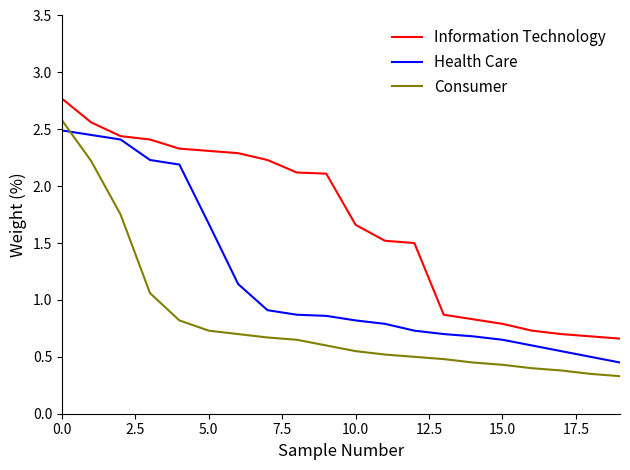

True or false: Consumer and Information Technology cross at least once.

False